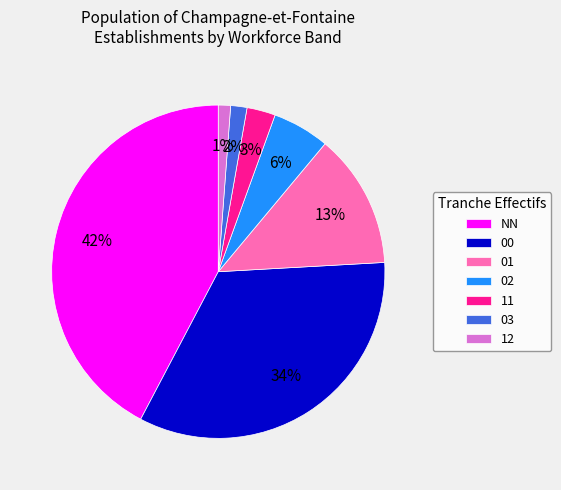

To the nearest percent, what portion does 00 represent?

34%